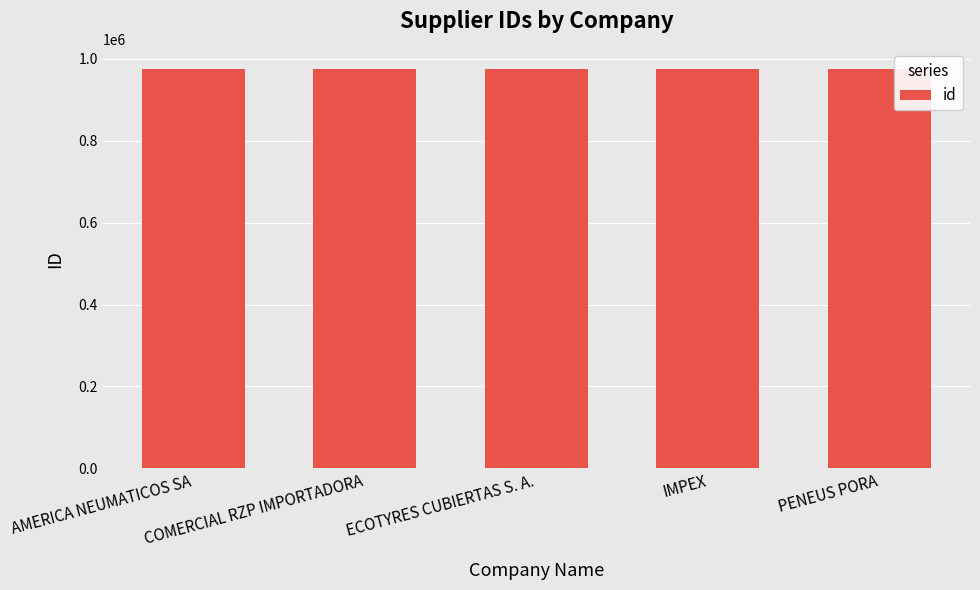

What is the label of the 5th bar from the right?

AMERICA NEUMATICOS SA